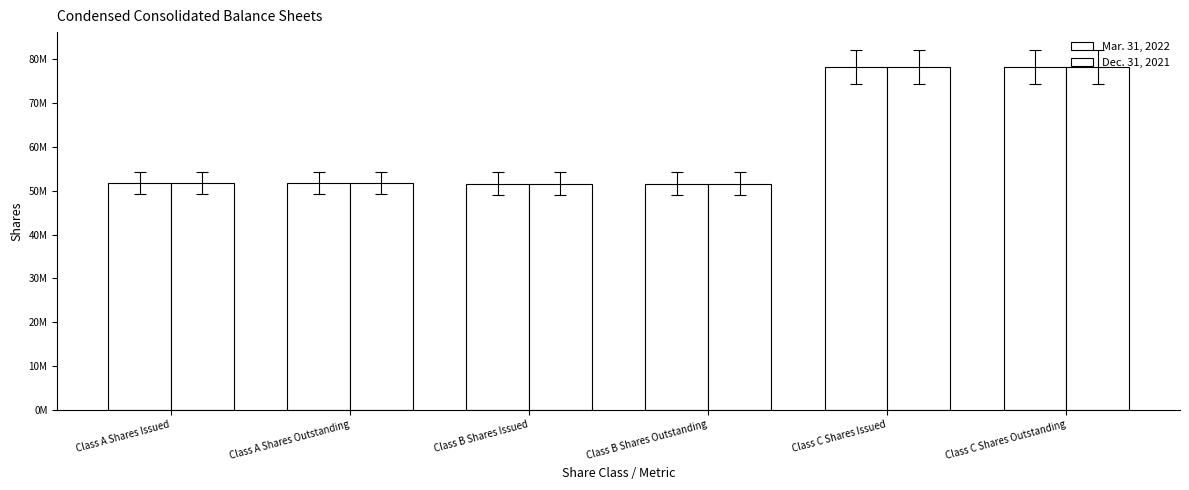

Does the chart contain any negative values?

No